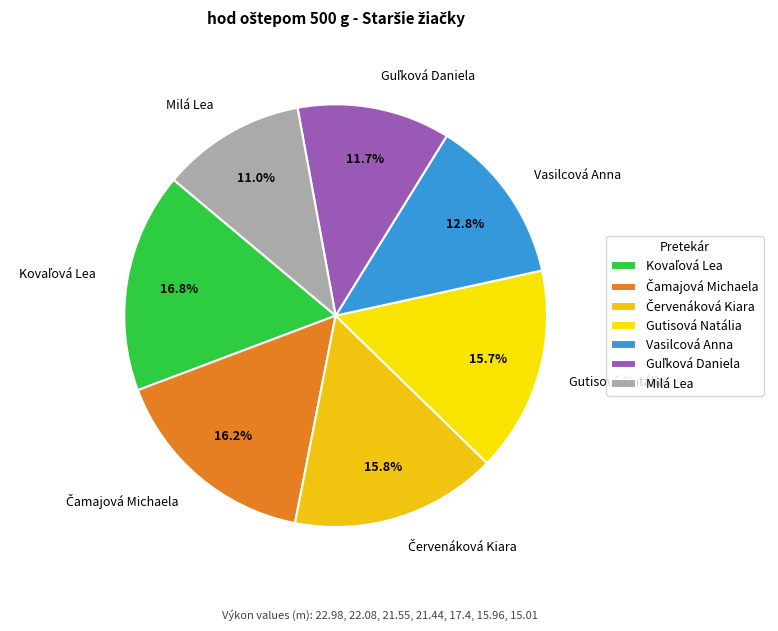

What portion of the pie excludes Vasilcová Anna?

87.2%